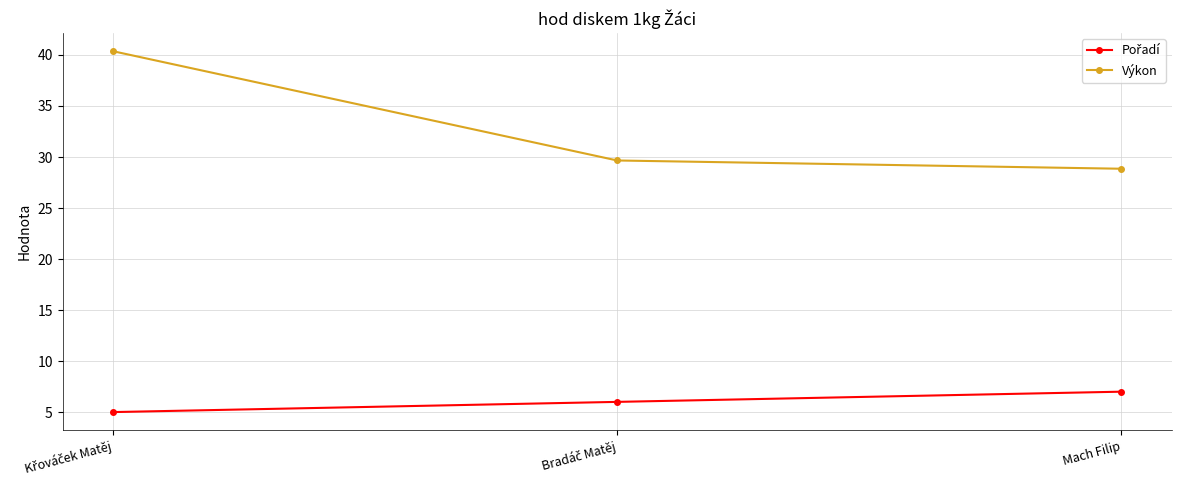

What is the sum of all Výkon values?

98.9